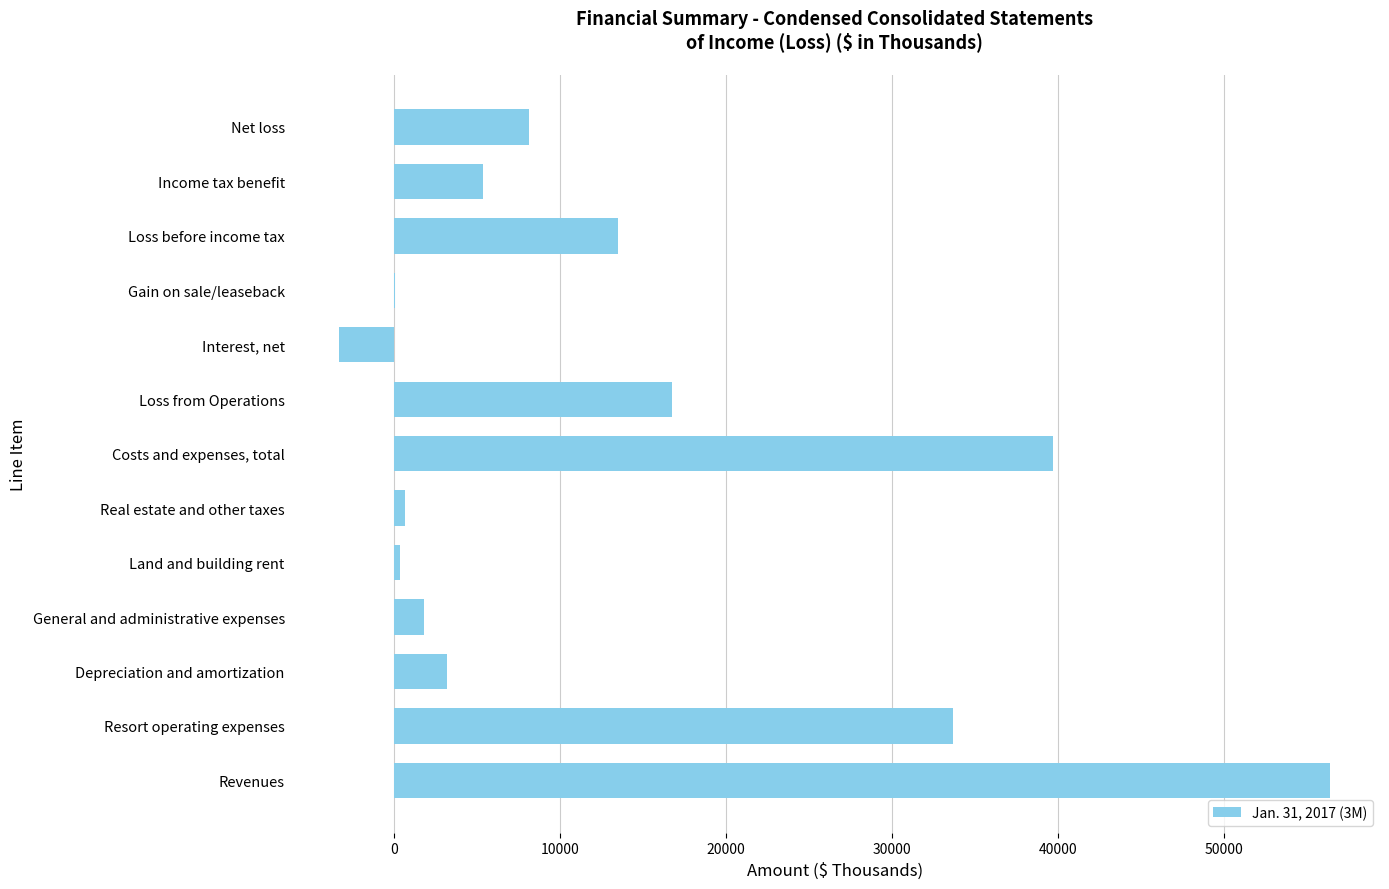

At which category does the chart reach its peak across all series?

Revenues